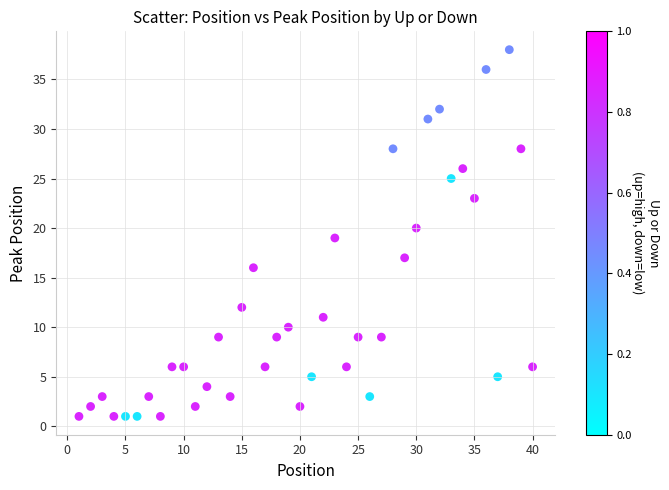

What is the range of Y values (max minus min)?

37